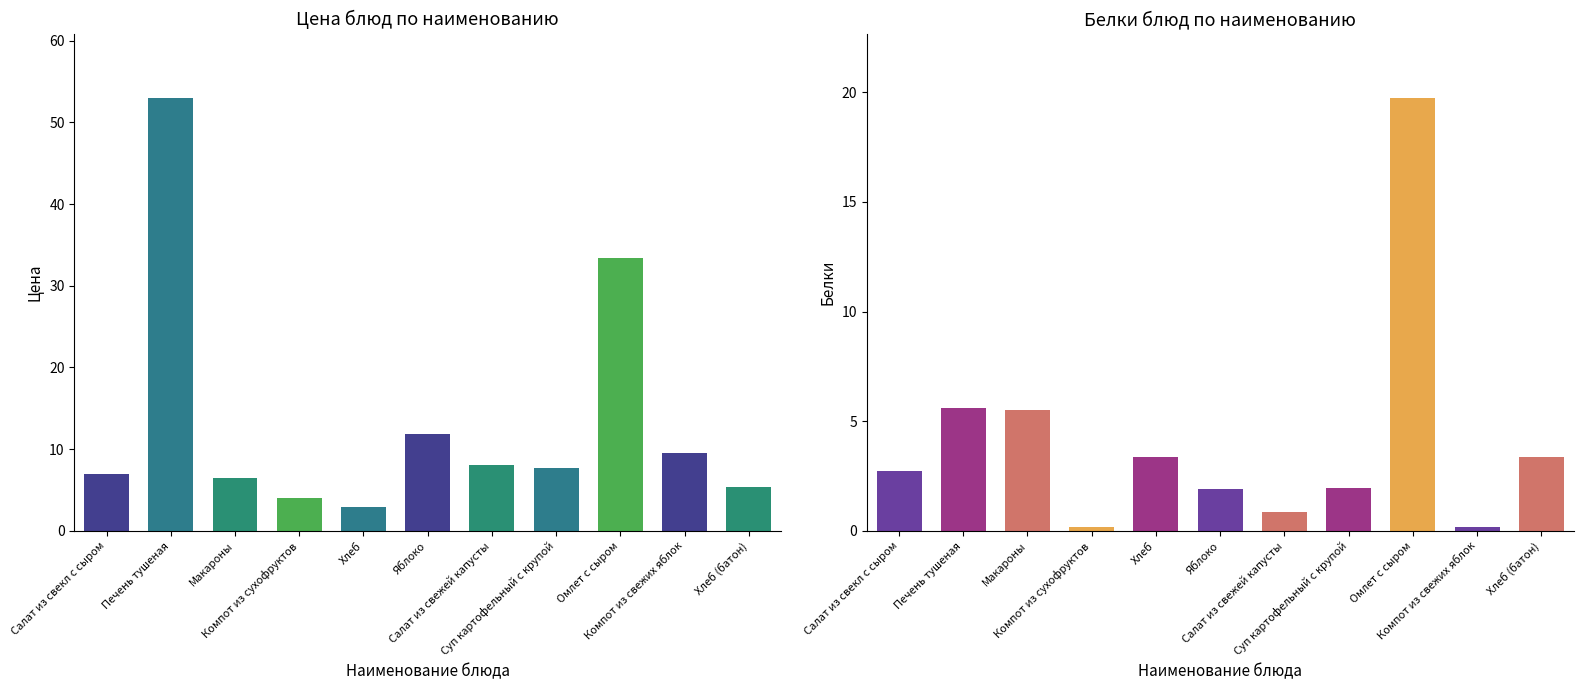

Which category has the lowest value in the Цена series?

Хлеб